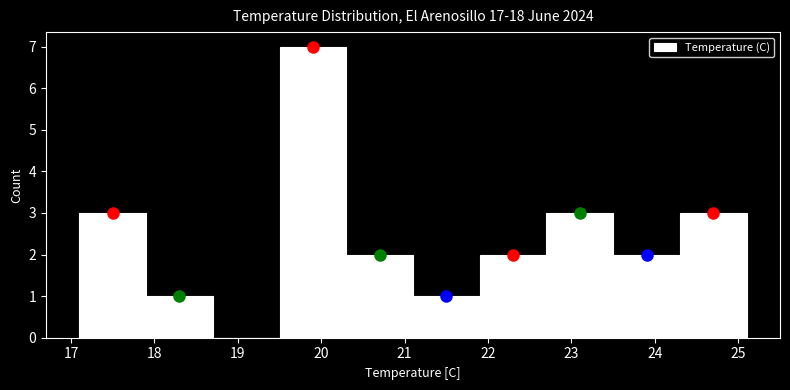

Reading left to right, list every bar in this chart as the range it spans on the x-axis followed by its height. The values are not printed on the chart, so give them approximately, as read against the axis.

17.1 to 17.9: 3
17.9 to 18.7: 1
18.7 to 19.5: 0
19.5 to 20.3: 7
20.3 to 21.1: 2
21.1 to 21.9: 1
21.9 to 22.7: 2
22.7 to 23.5: 3
23.5 to 24.3: 2
24.3 to 25.1: 3